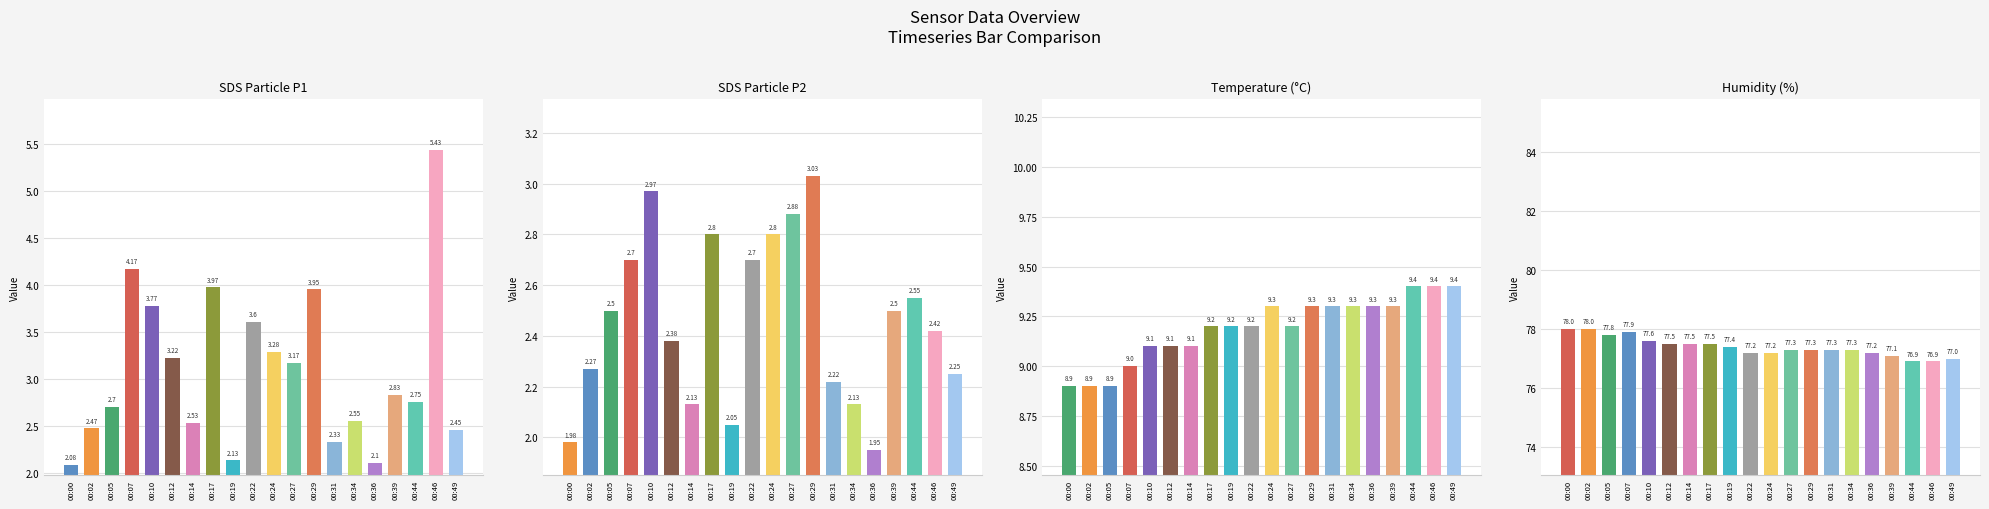

What is the maximum value for SDS_P1?

5.4